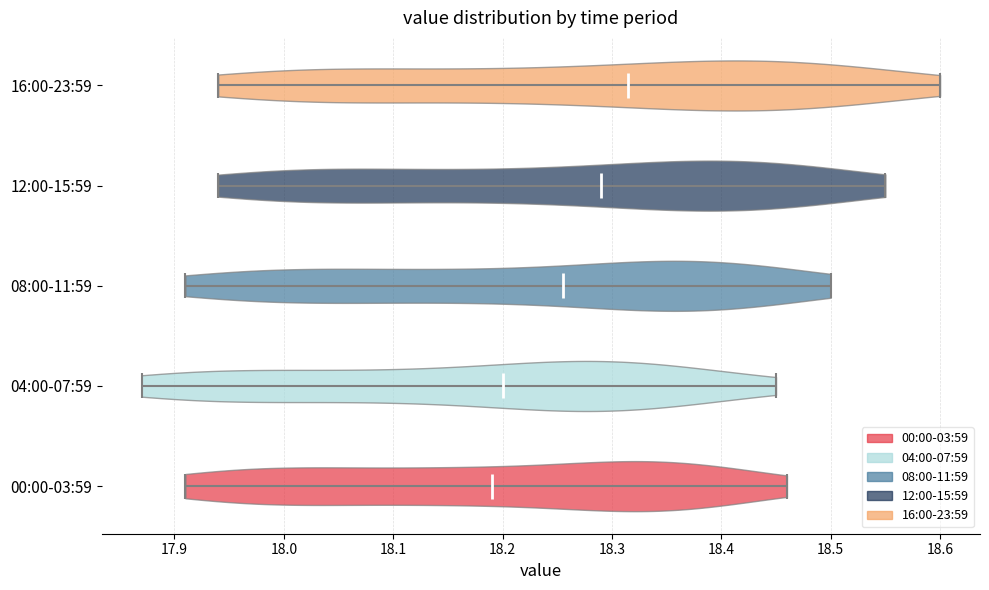

What is the lowest point the violin for 04:00-07:59 reaches on the x-axis? The values are not printed on the chart, so give them approximately, as read against the axis.

17.87